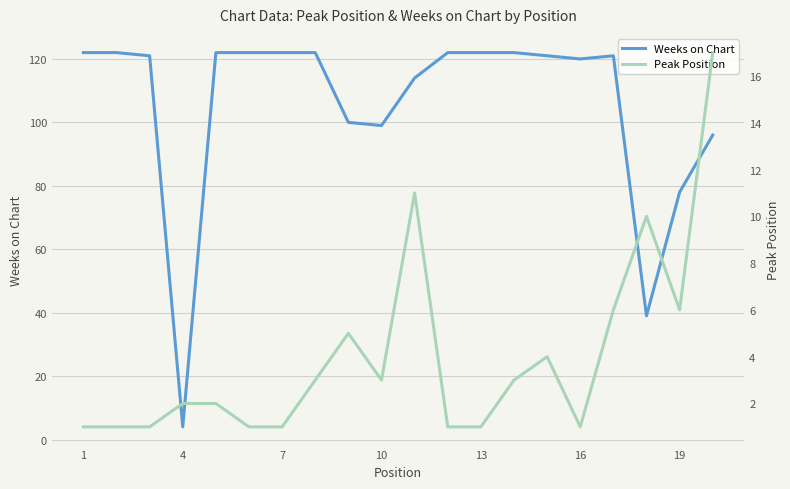

List the series in order of their peak value, highest first.

Weeks on Chart, Peak Position